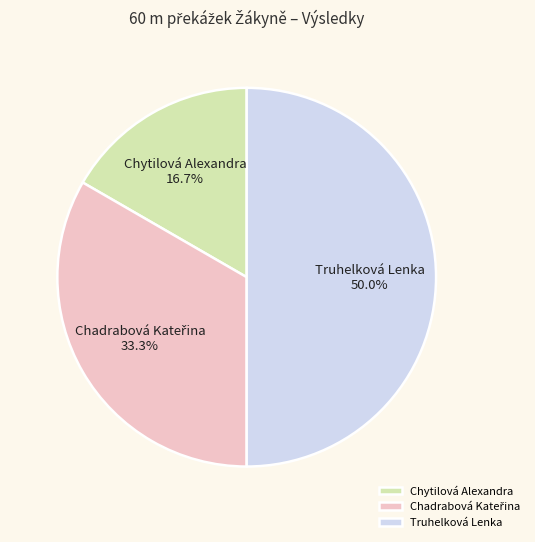

Does Chytilová Alexandra account for over 50% of the chart?

No